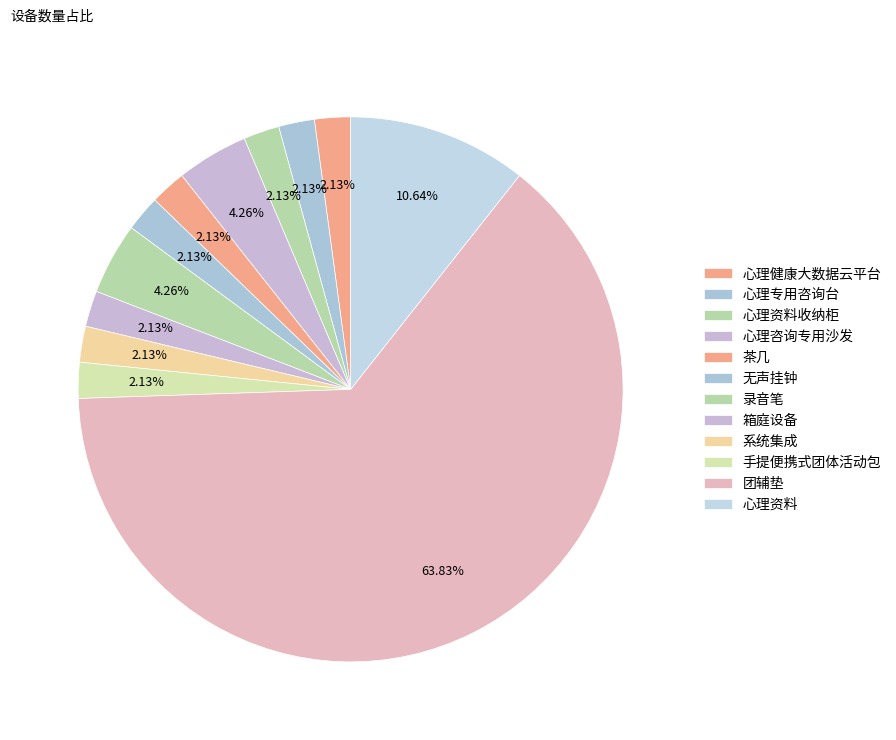

Which category has the biggest portion of the pie?

团辅垫